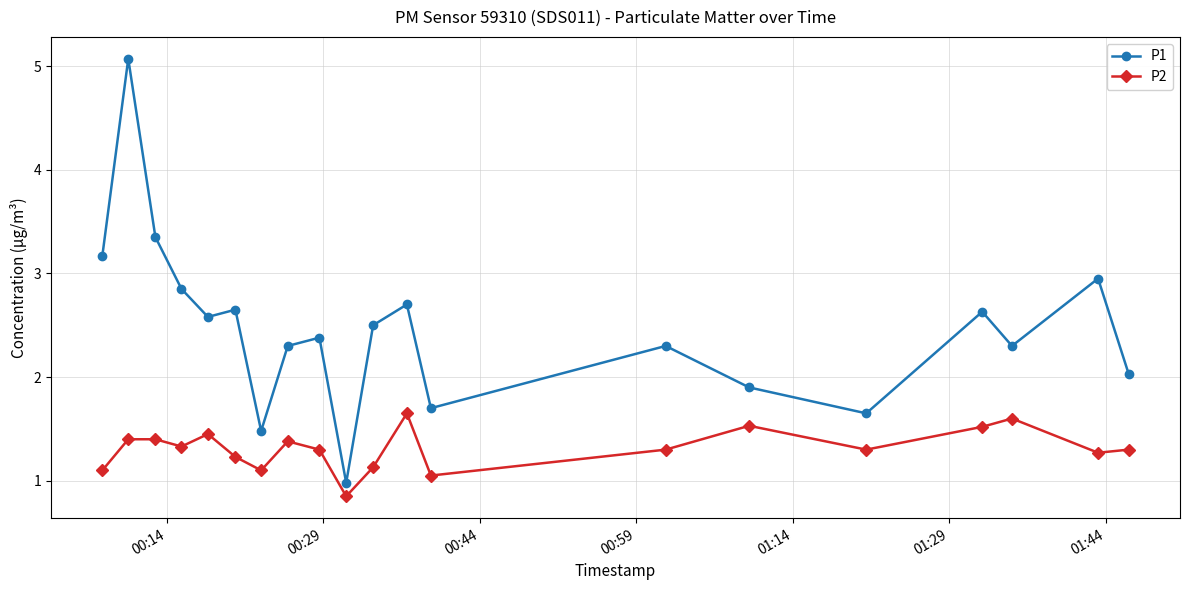

Rank the series by their average value, from highest to lowest.

P1, P2